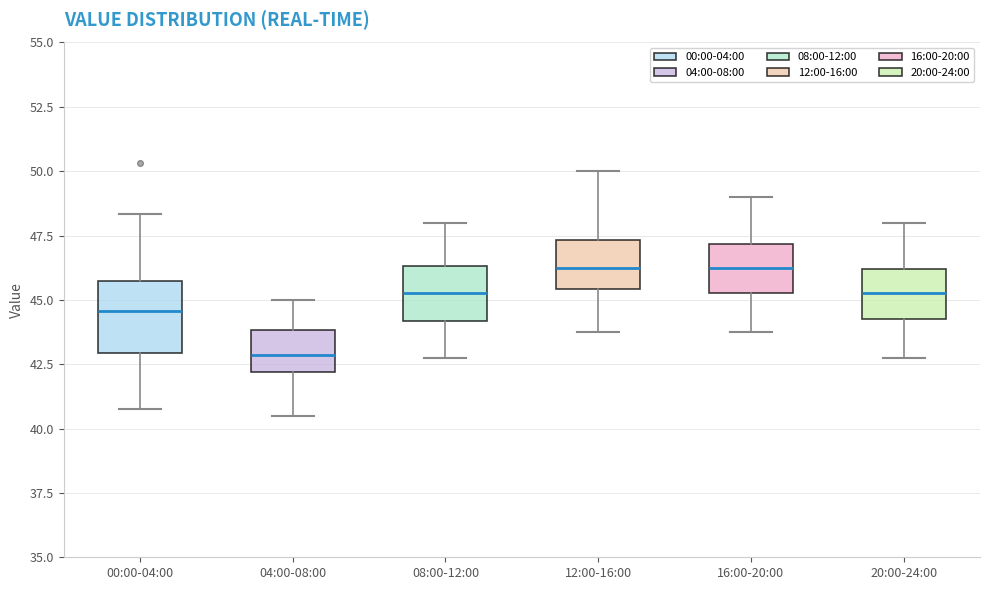

Where does the upper whisker of the box for 08:00-12:00 end on the y-axis? The values are not printed on the chart, so give them approximately, as read against the axis.

48.0